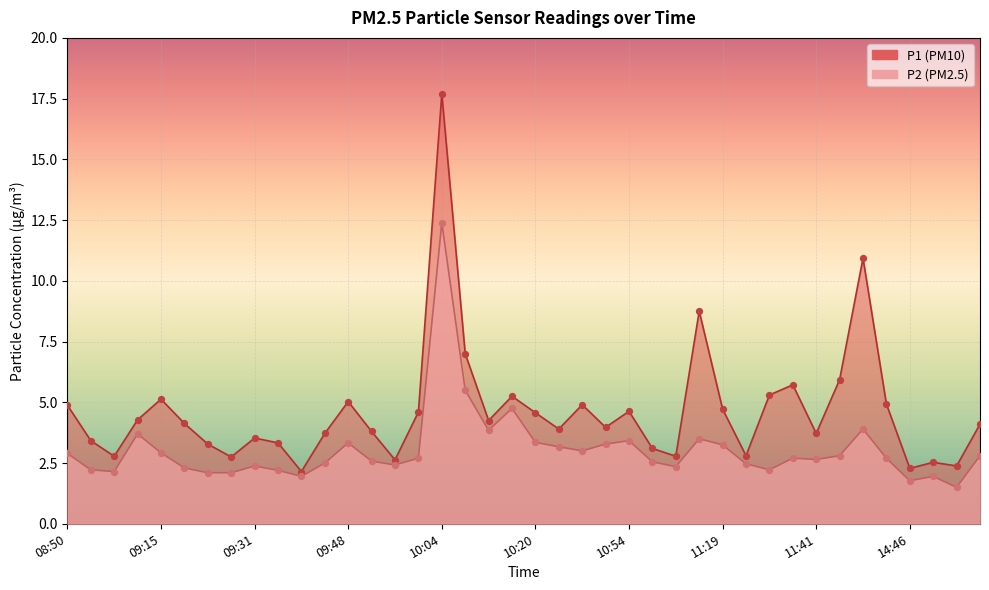

What are all the series names shown in the legend?

P1, P2